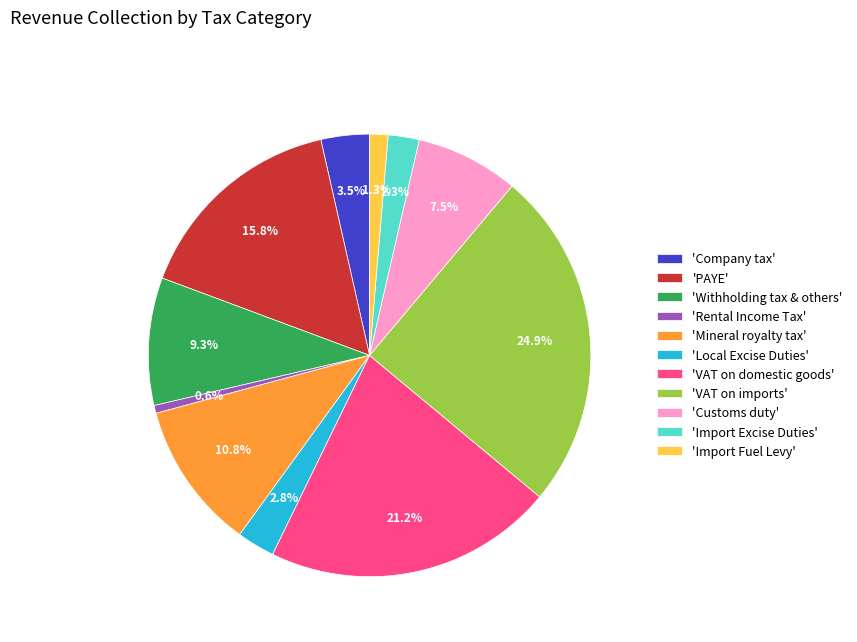

Combined, do 'Company tax' and 'Import Fuel Levy' account for over 50%?

No